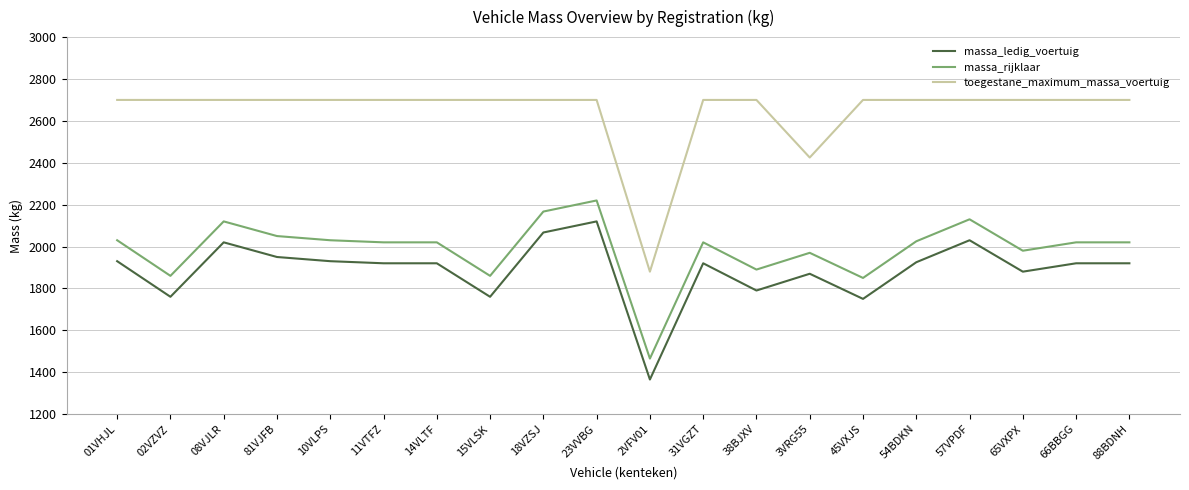

Between 23VVBG and 2VFV01, which series saw the biggest shift?

toegestane_maximum_massa_voertuig